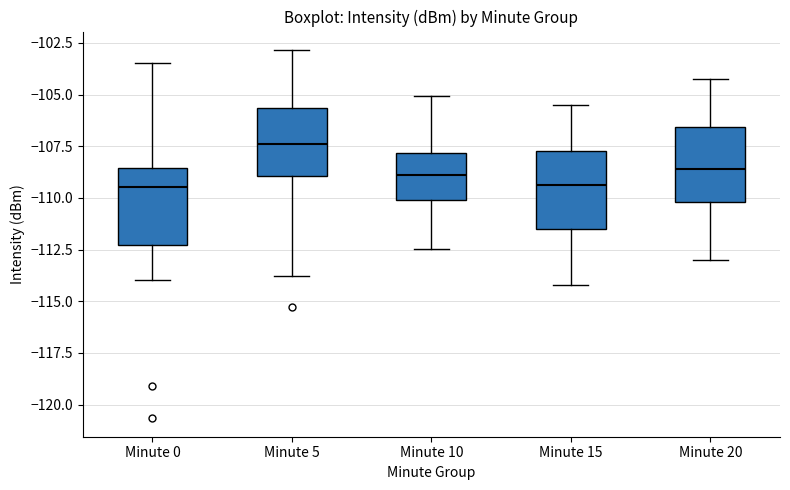

Reading left to right, read every box against the y-axis: the position of its median line, the range the box covers, and the ends of its whiskers. The values are not printed on the chart, so give them approximately, as read against the axis.

Minute 0: median -109.5, box -112.5 to -108.5, whiskers -114.0 to -103.5
Minute 5: median -107.5, box -109.0 to -105.5, whiskers -114.0 to -103.0
Minute 10: median -109.0, box -110.0 to -108.0, whiskers -112.5 to -105.0
Minute 15: median -109.5, box -111.5 to -107.5, whiskers -114.0 to -105.5
Minute 20: median -108.5, box -110.0 to -106.5, whiskers -113.0 to -104.0